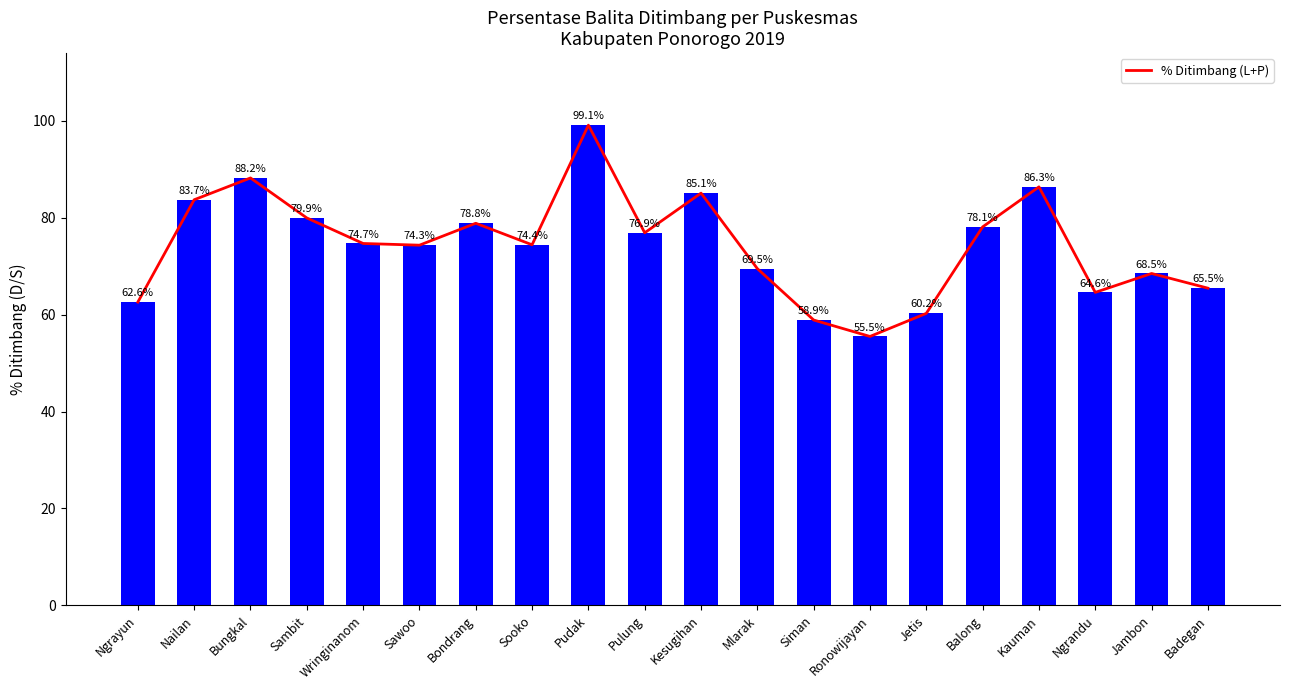

The chart shows a value of 102.5 at Siman. True or false?

False